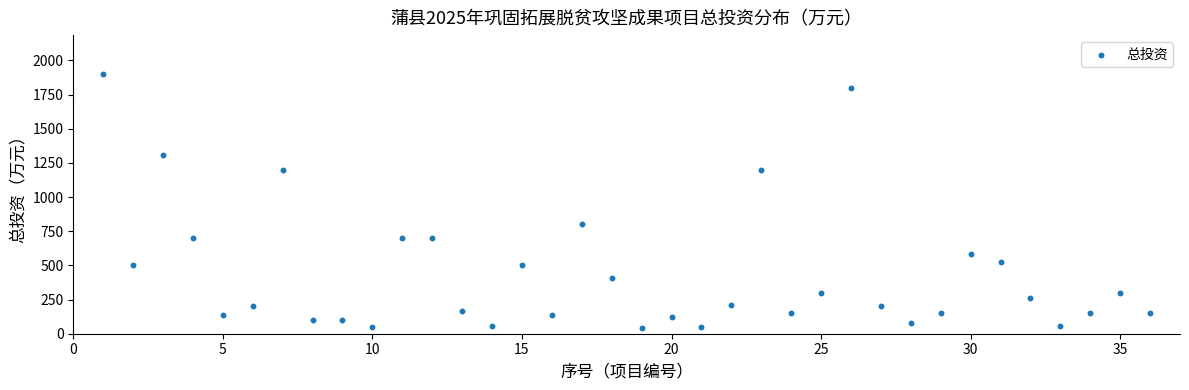

What is the range of Y values (max minus min)?

1855.0